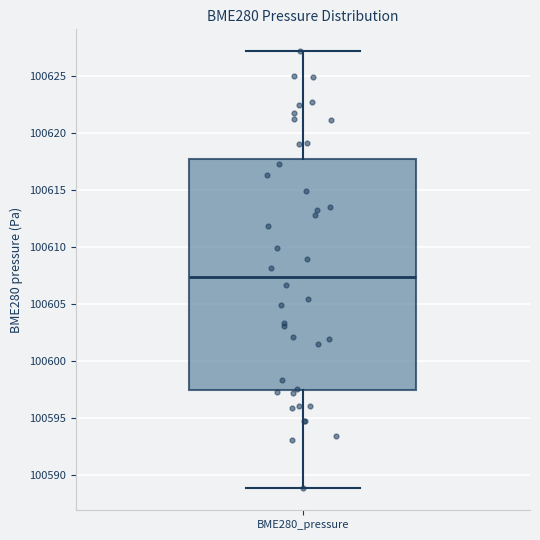

Transcribe this box plot: give where the median line is, the range the box spans, and where the two whiskers end, as read against the y-axis. The values are not printed on the chart, so give them approximately, as read against the axis.

median 100607.5, box 100597.5 to 100617.5, whiskers 100589.0 to 100627.0